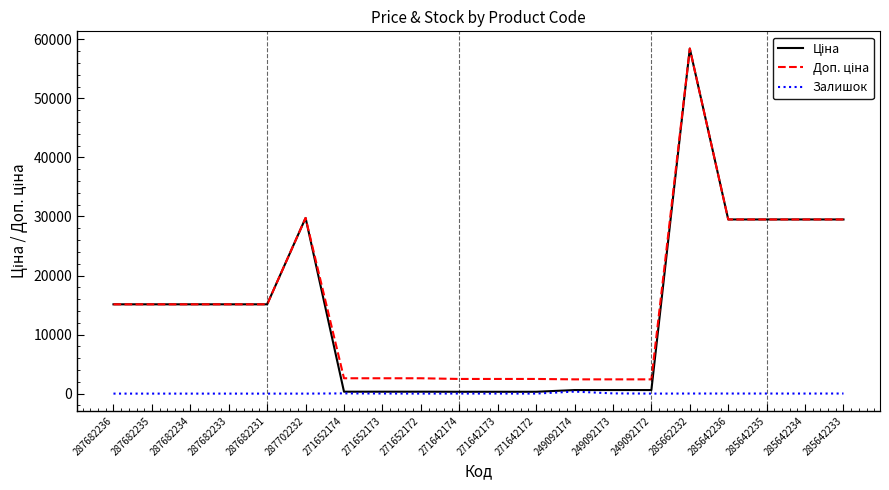

At which category is the sum across all series the highest?

285662232